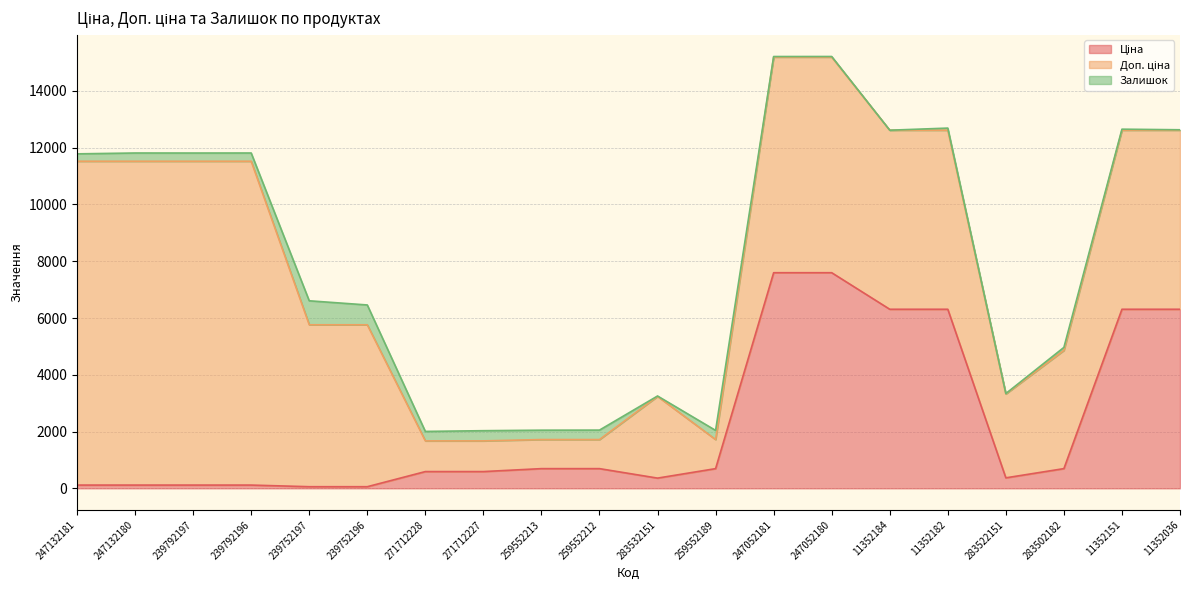

What is the approximate value of Ціна at 11352184?

6308.8